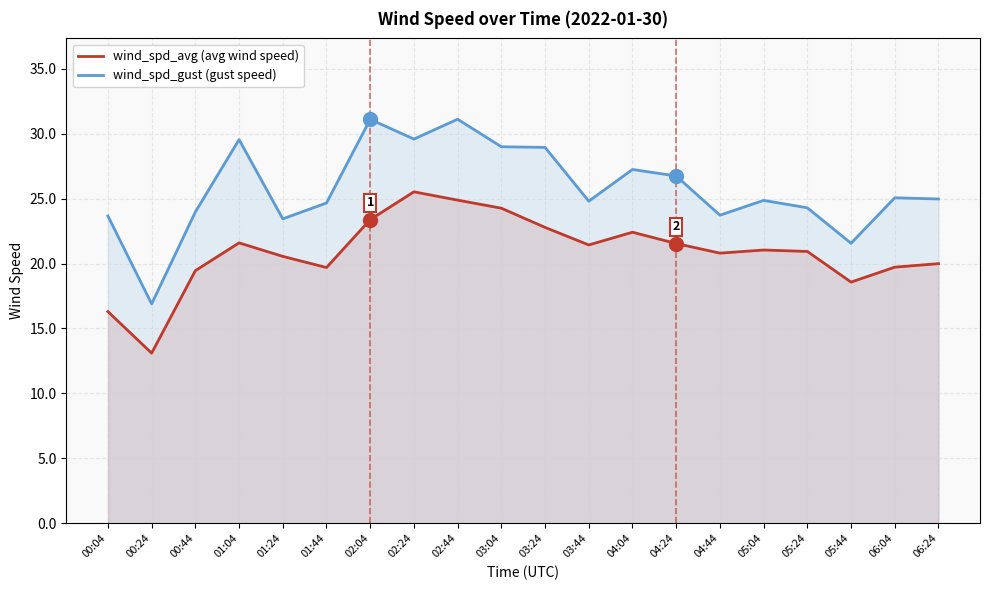

What is the value of the wind_spd_gust point at the 11th from the left?

28.9